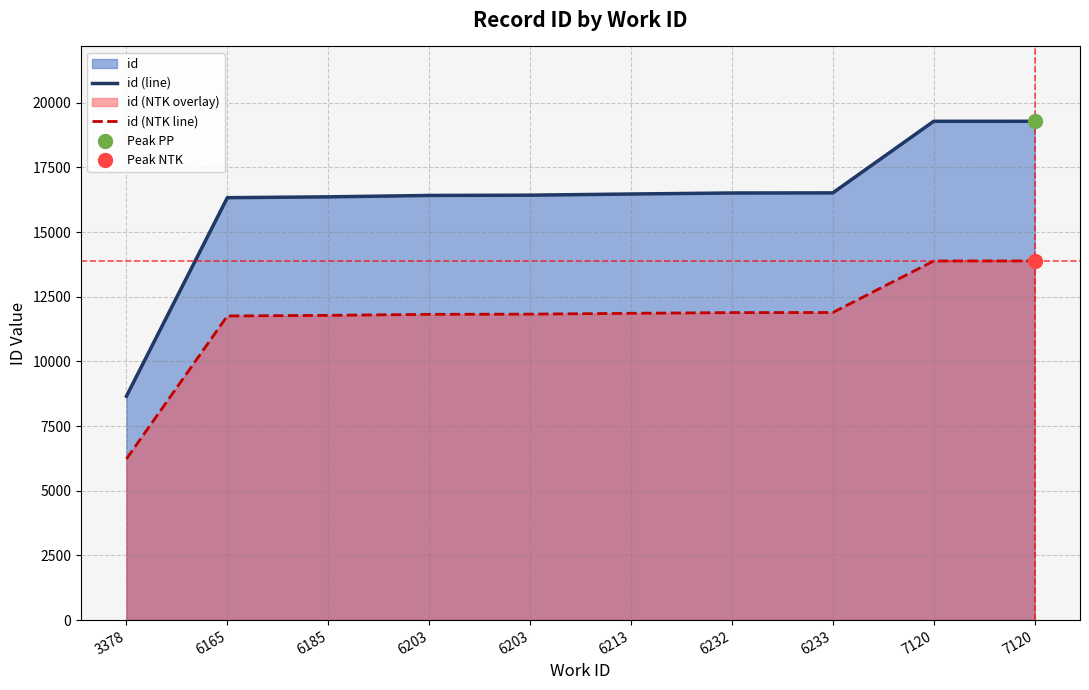

Which series has the largest total across all categories?

id (line)